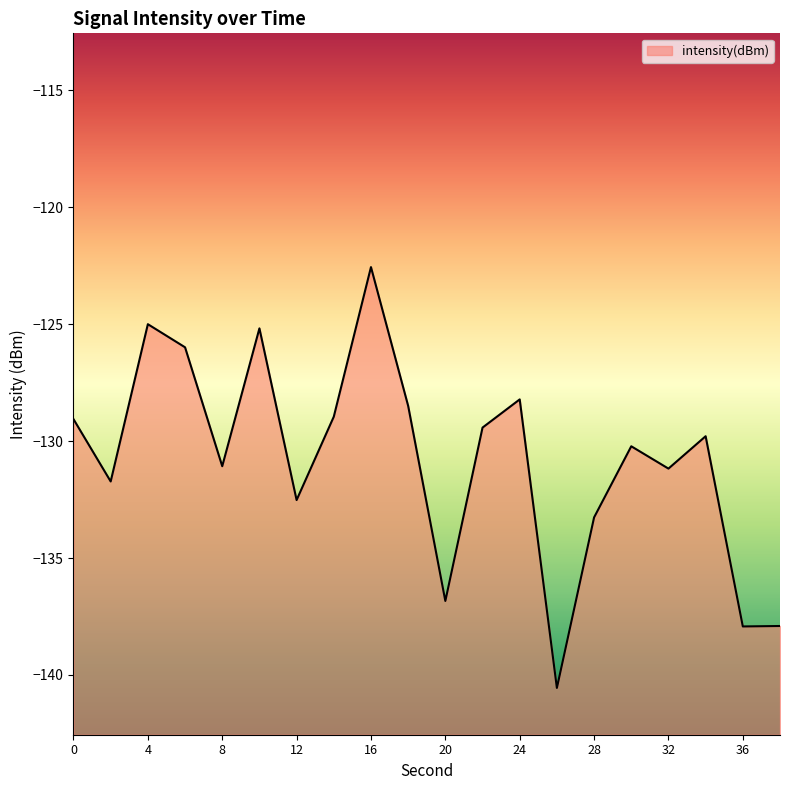

Rank the categories by value from highest to lowest.

16, 4, 10, 6, 24, 18, 14, 0, 22, 34, 30, 8, 32, 2, 12, 28, 20, 38, 36, 26